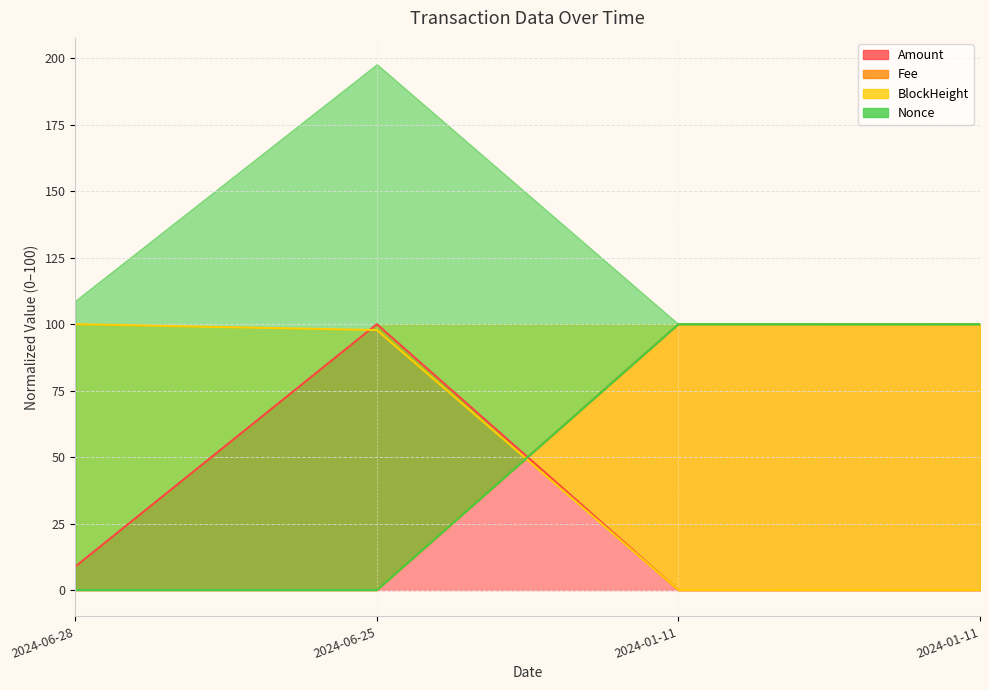

What is the maximum value shown in the chart?

100.0